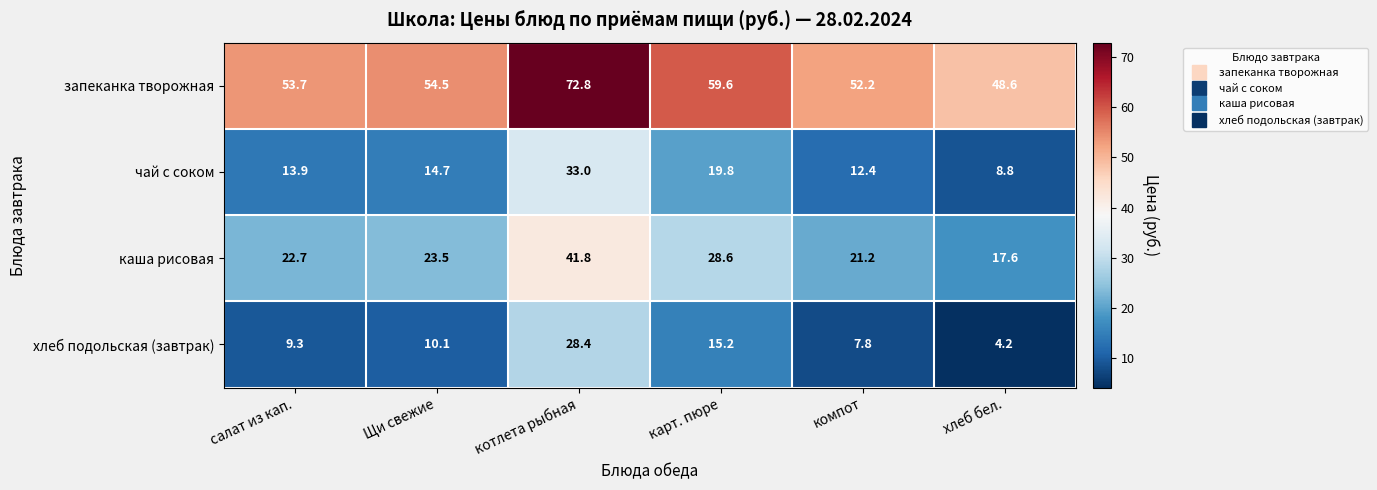

What is the difference between the чай с соком values at хлеб бел. and Щи свежие?

5.9